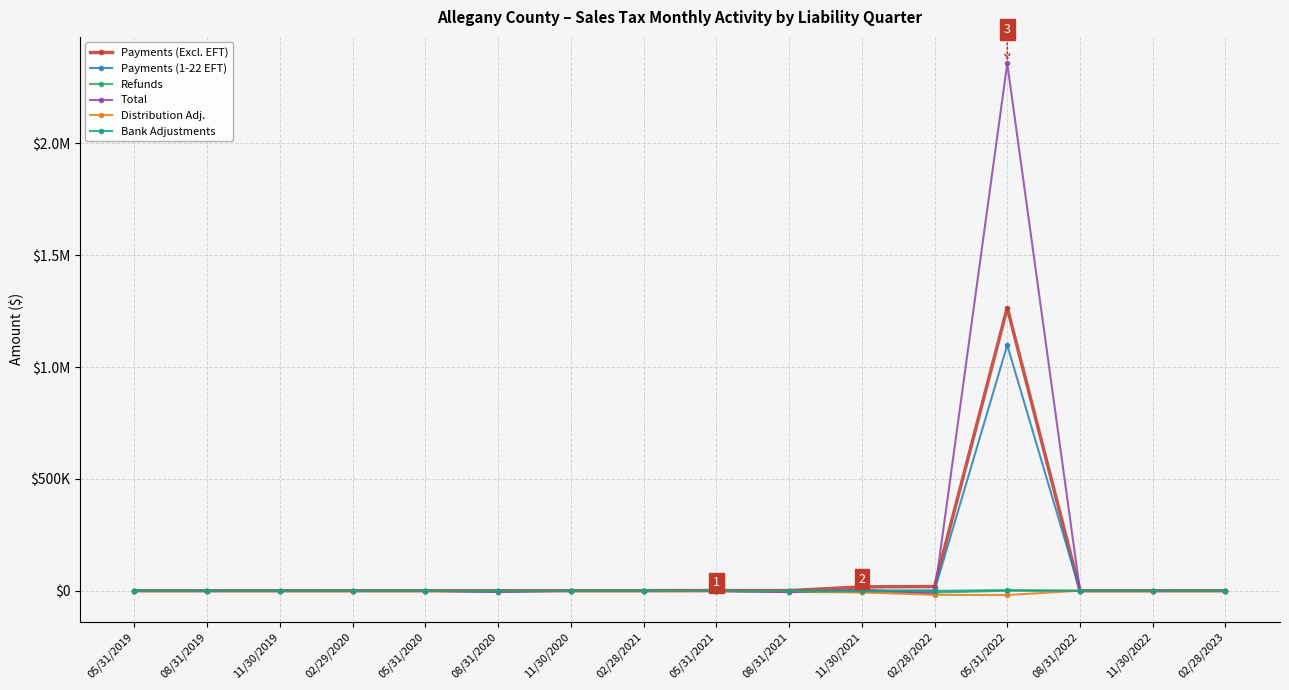

Does the chart have visible grid lines?

Yes